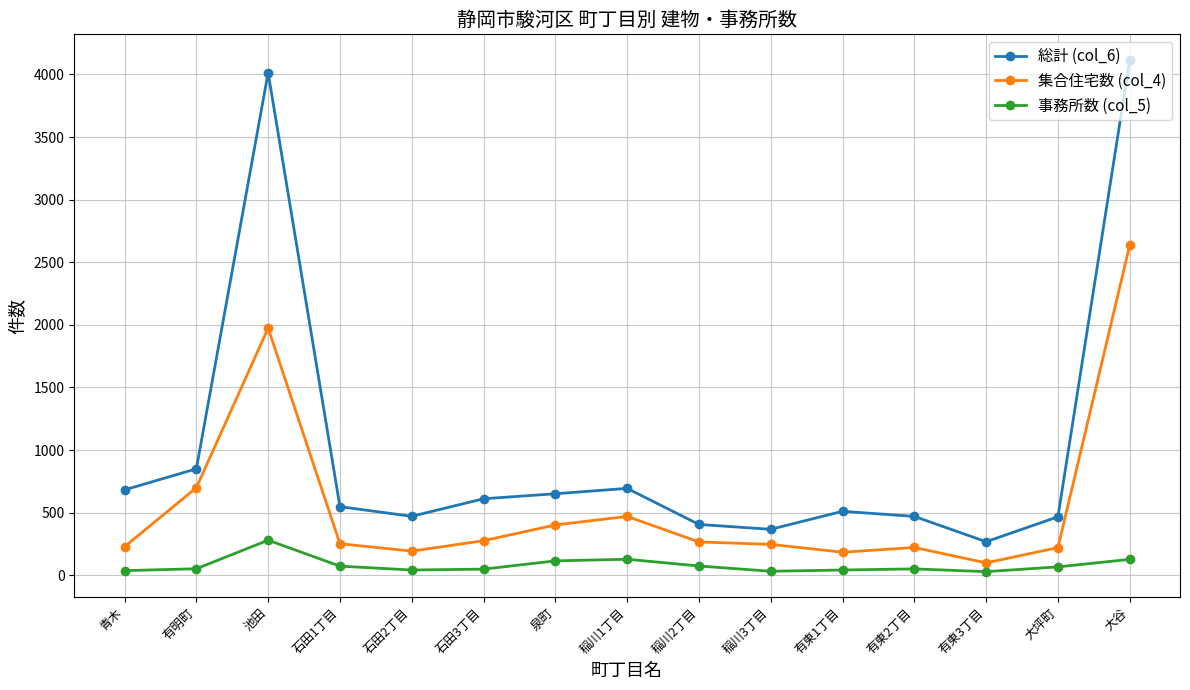

List the series in order of their peak value, lowest first.

事務所数 (col_5), 集合住宅数 (col_4), 総計 (col_6)